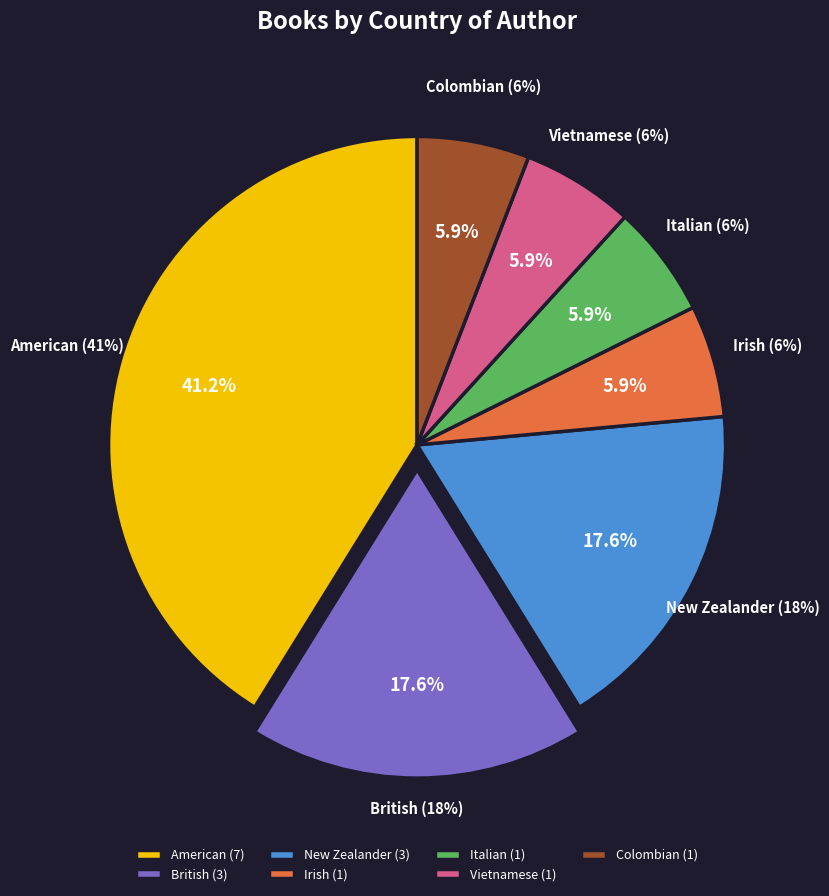

Which category has the smallest portion of the pie?

Irish